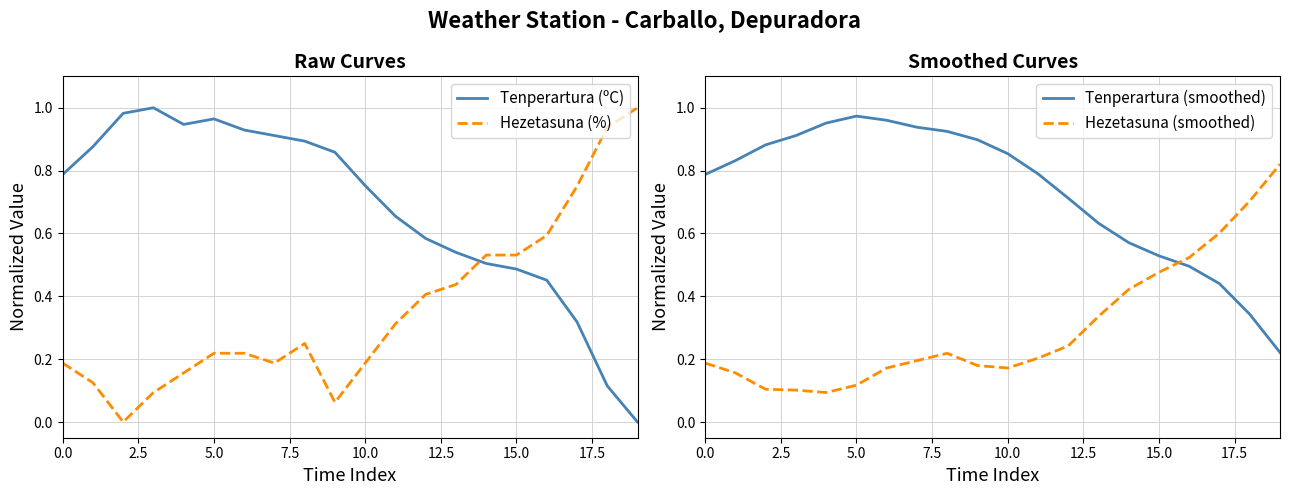

At how many categories does at least one series exceed 0?

20